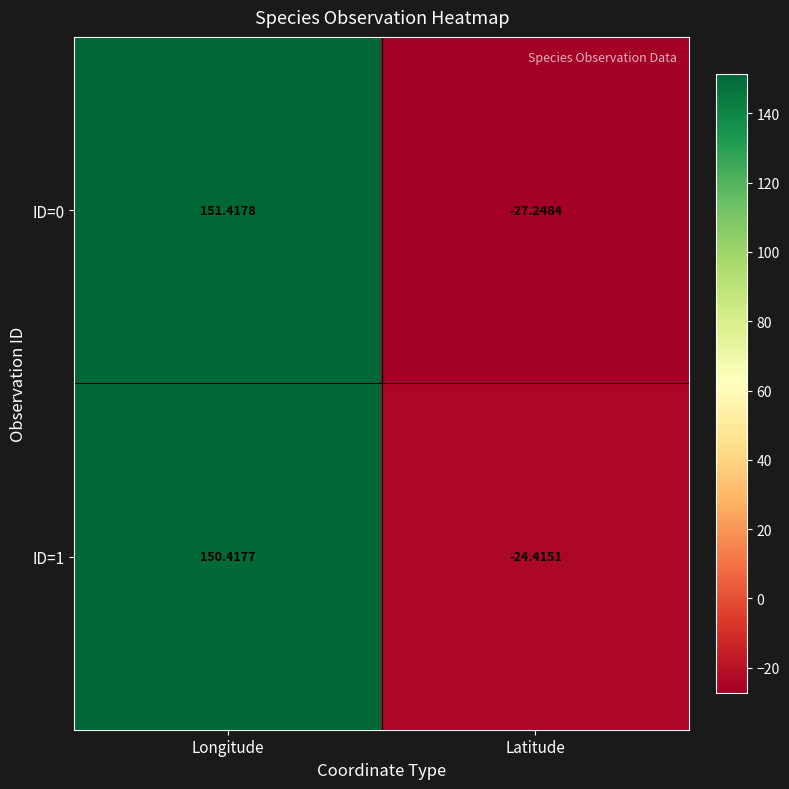

Where does the ID=0 series first go above 151?

Longitude